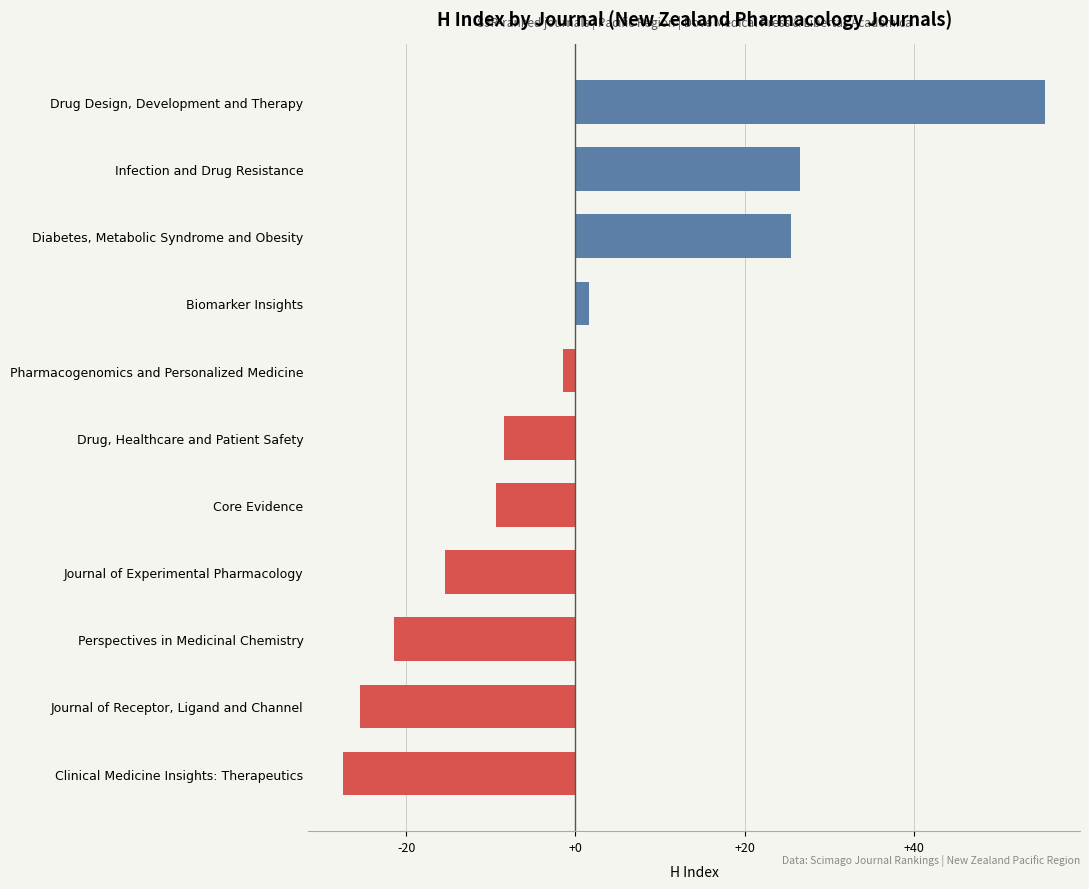

Rank the categories by value from lowest to highest.

Clinical Medicine Insights: Therapeutics, Journal of Receptor, Ligand and Channel, Perspectives in Medicinal Chemistry, Journal of Experimental Pharmacology, Core Evidence, Drug, Healthcare and Patient Safety, Pharmacogenomics and Personalized Medicine, Biomarker Insights, Diabetes, Metabolic Syndrome and Obesity, Infection and Drug Resistance, Drug Design, Development and Therapy